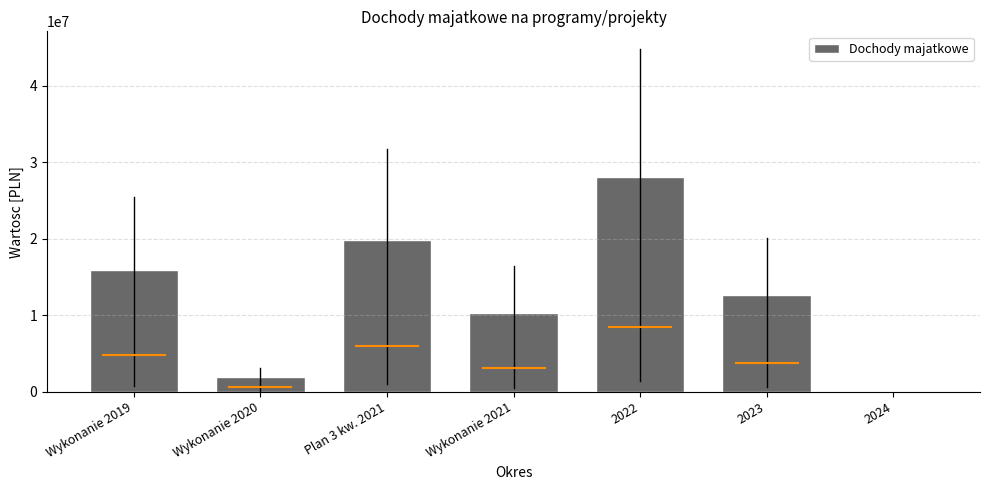

What is the change in value from 2022 to 2023?

-15442282.1